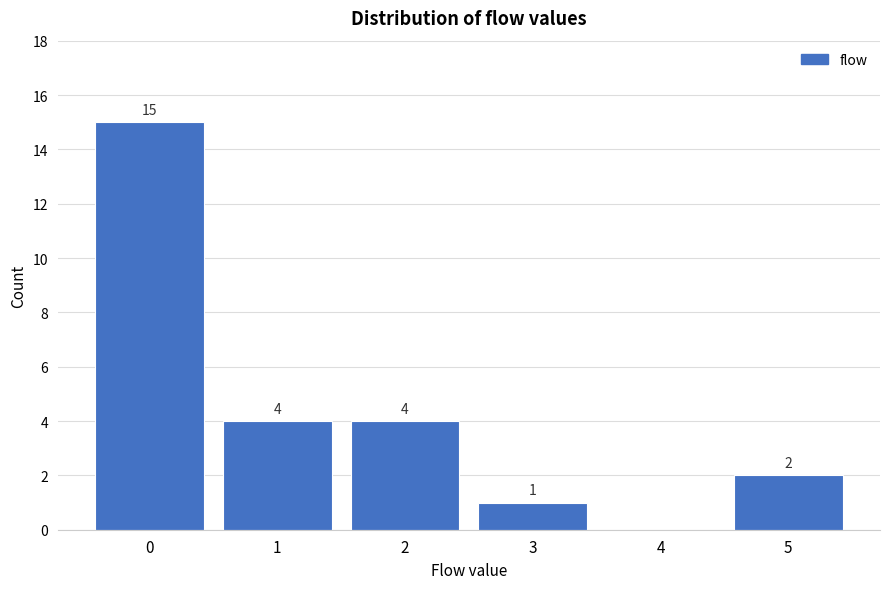

Reading left to right, list all the values displayed in this chart.

0=15	1=4	2=4	3=1	4=0	5=2